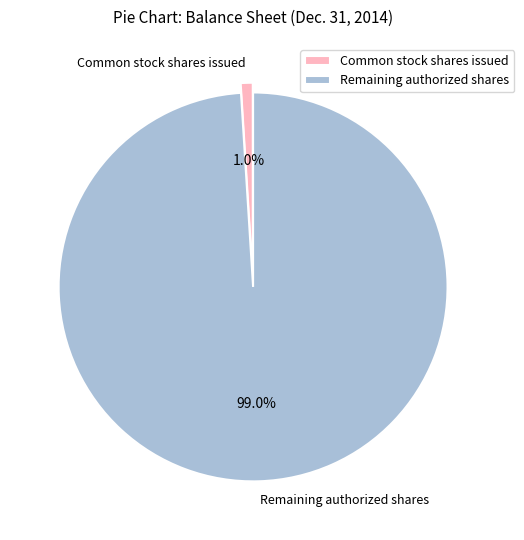

Between Remaining authorized shares and Common stock shares issued, which is larger?

Remaining authorized shares